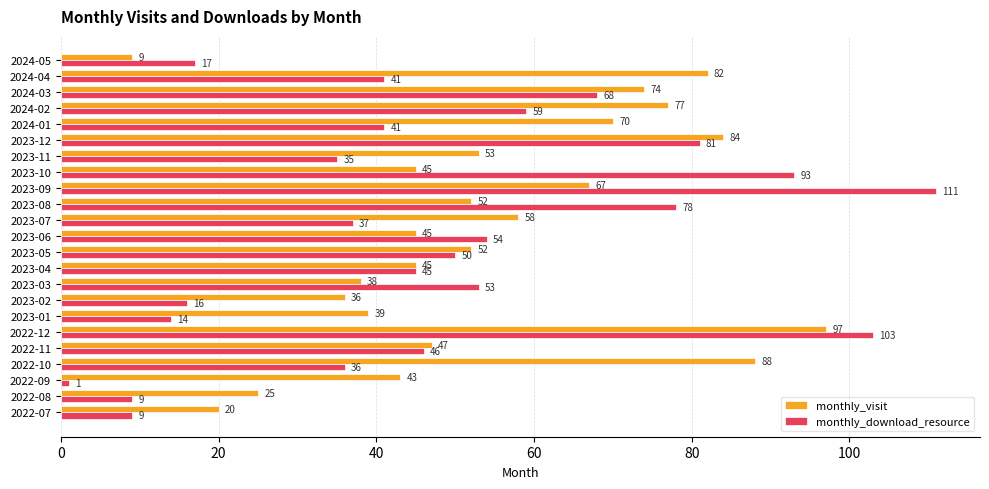

How many distinct data groups are displayed?

2